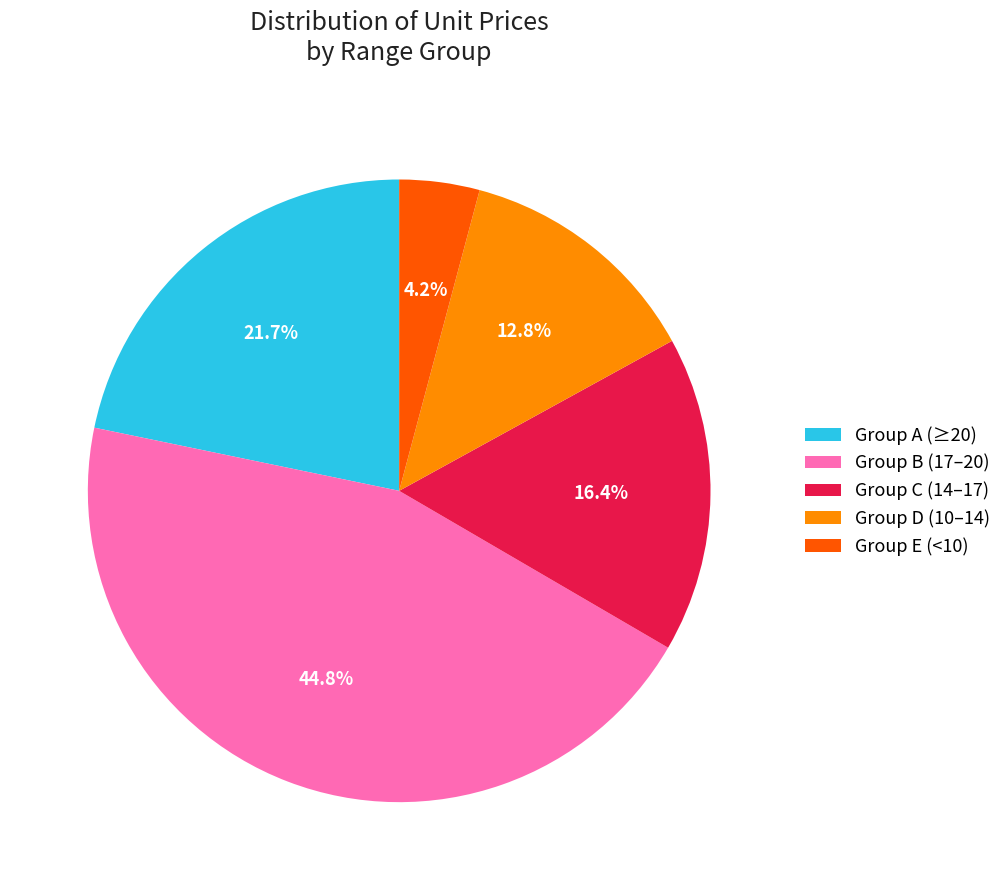

What is the ratio of the value at Group A (≥20) to the value at Group B (17–20)?

0.5